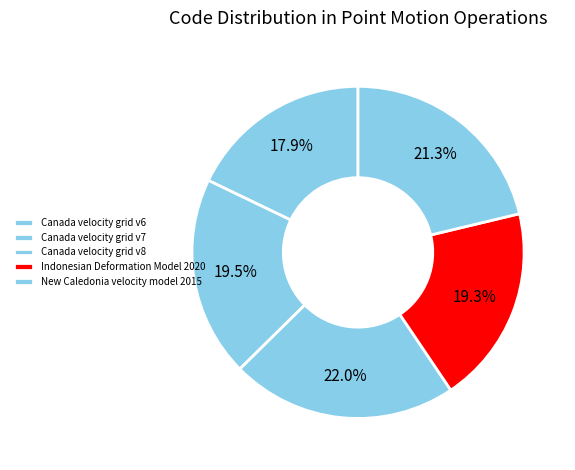

How many slices are in this pie chart?

5